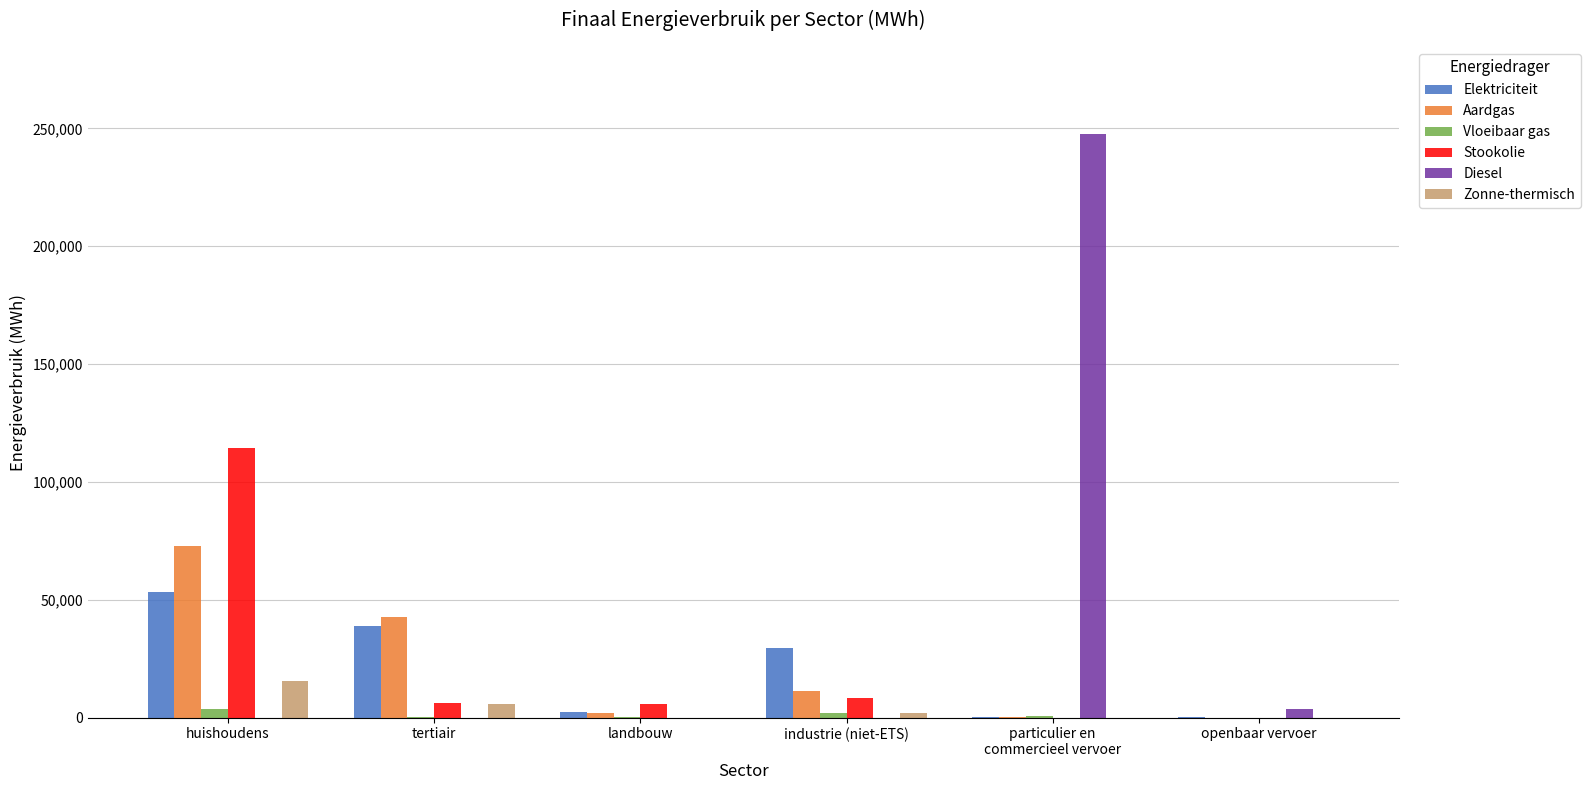

What is the highest value of the Vloeibaar gas series?

3628.0